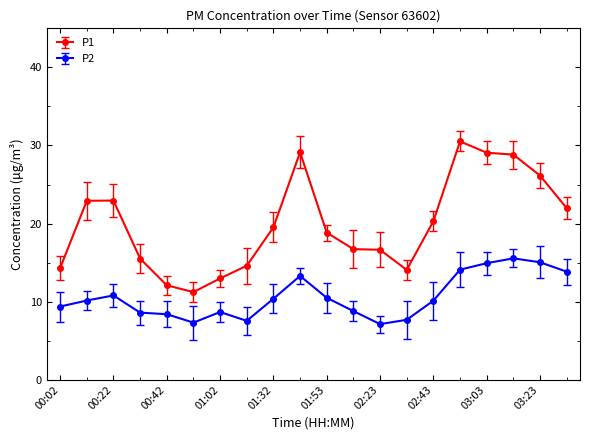

Which series has the widest spread of values?

P1